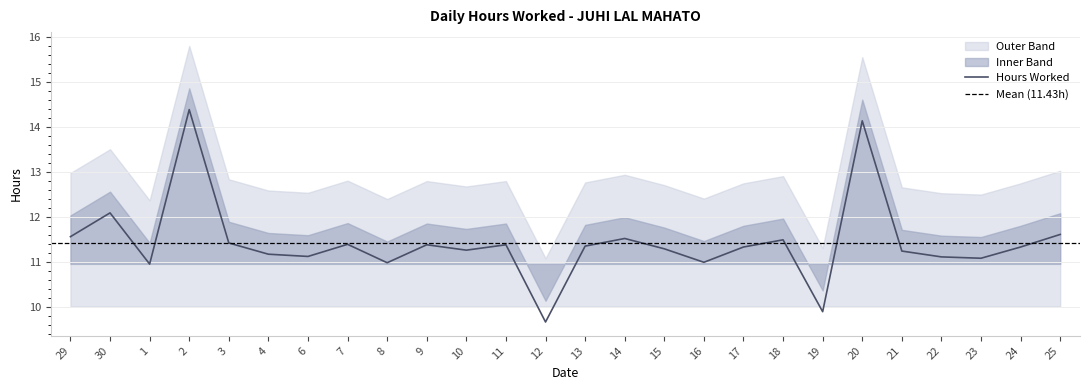

What is the approximate value at 19?

9.9